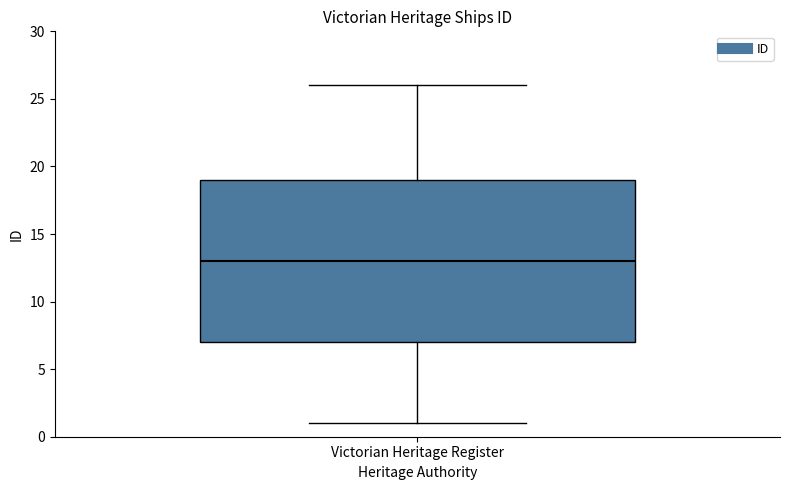

Read this box plot against the y-axis: the position of the median line, the range covered by the box, and the ends of both whiskers. The values are not printed on the chart, so give them approximately, as read against the axis.

median 13, box 7 to 19, whiskers 1 to 26